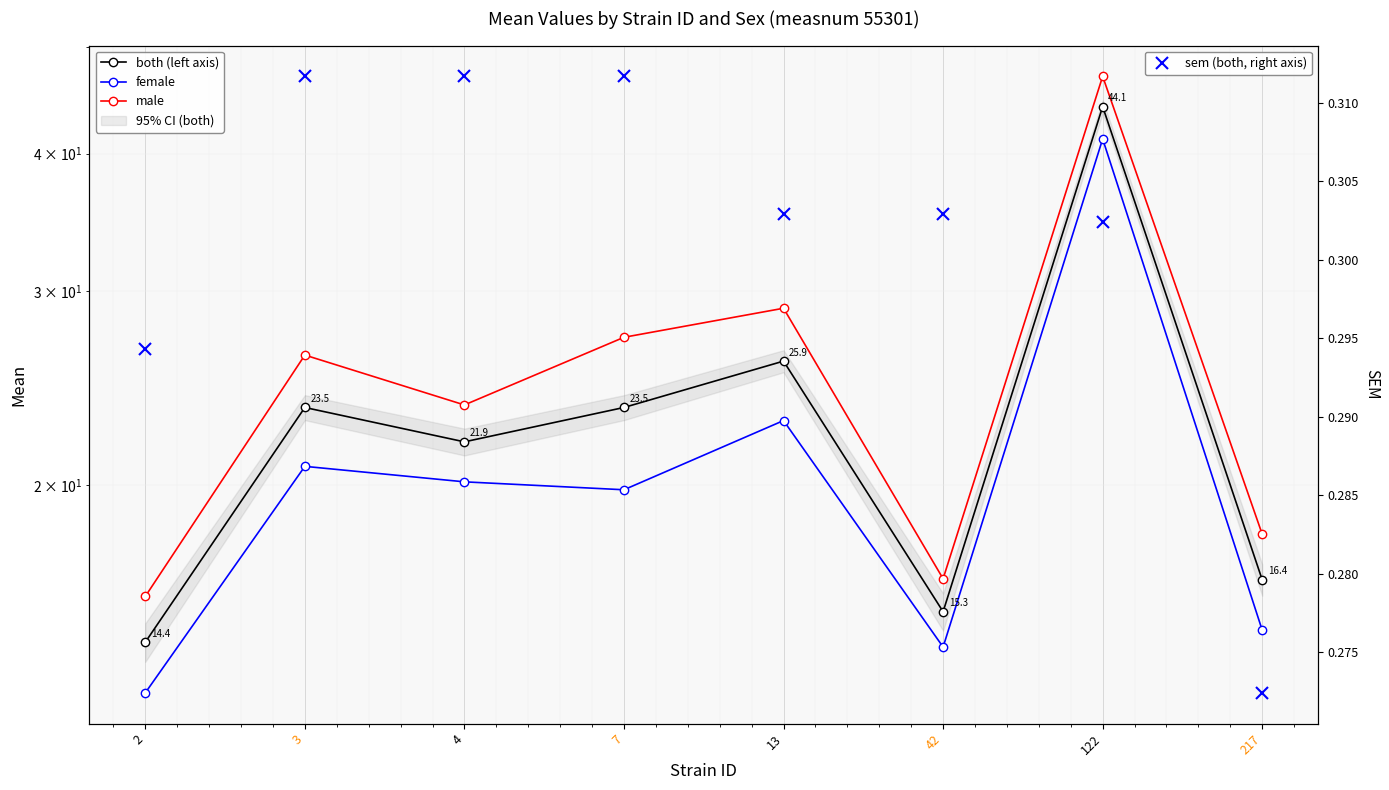

The sem (both, right axis) series shows 0.3 at 4. True or false?

True